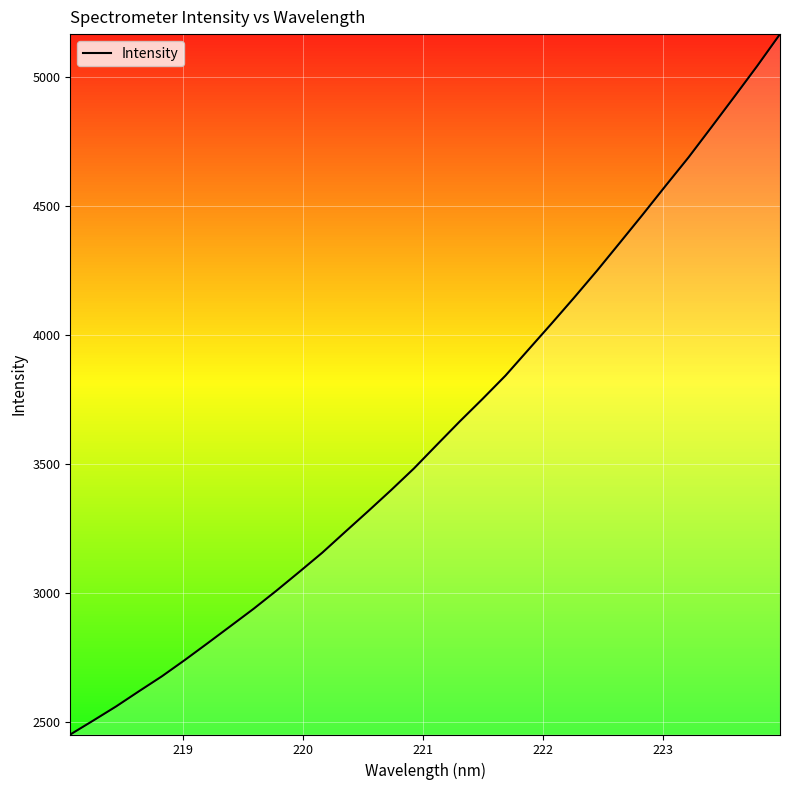

What is the minimum value shown in the chart?

2451.0